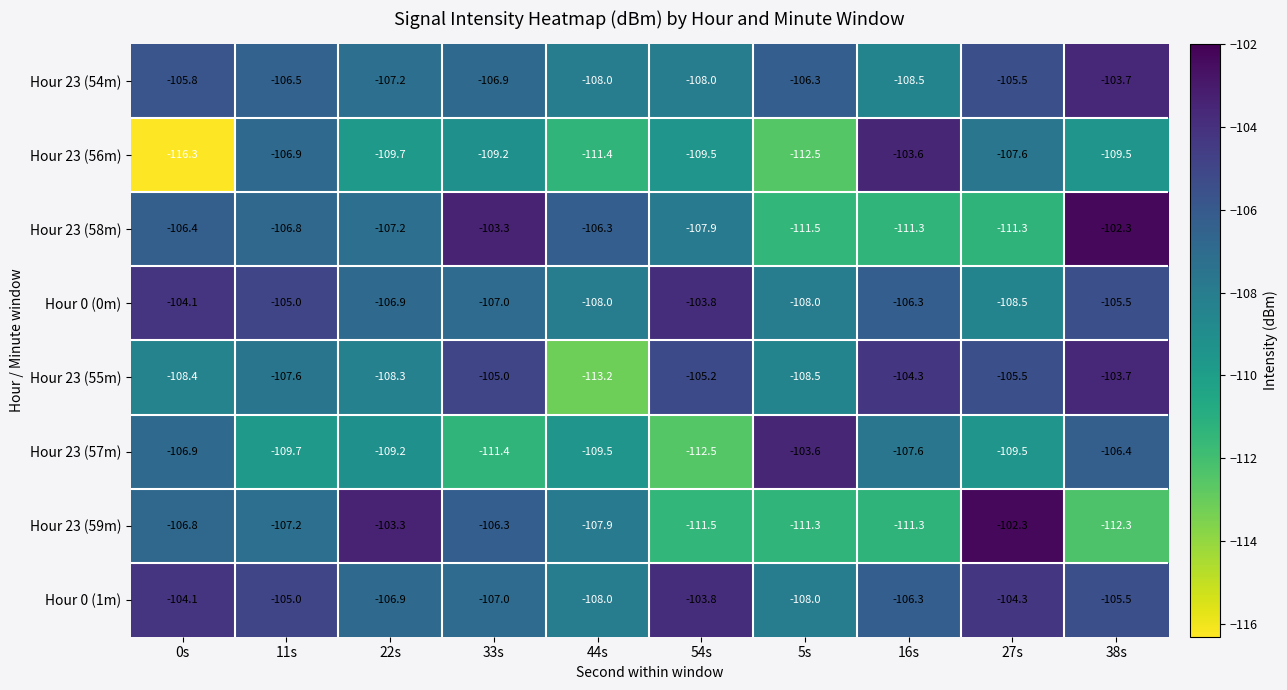

At which category is the sum across all series the highest?

38s